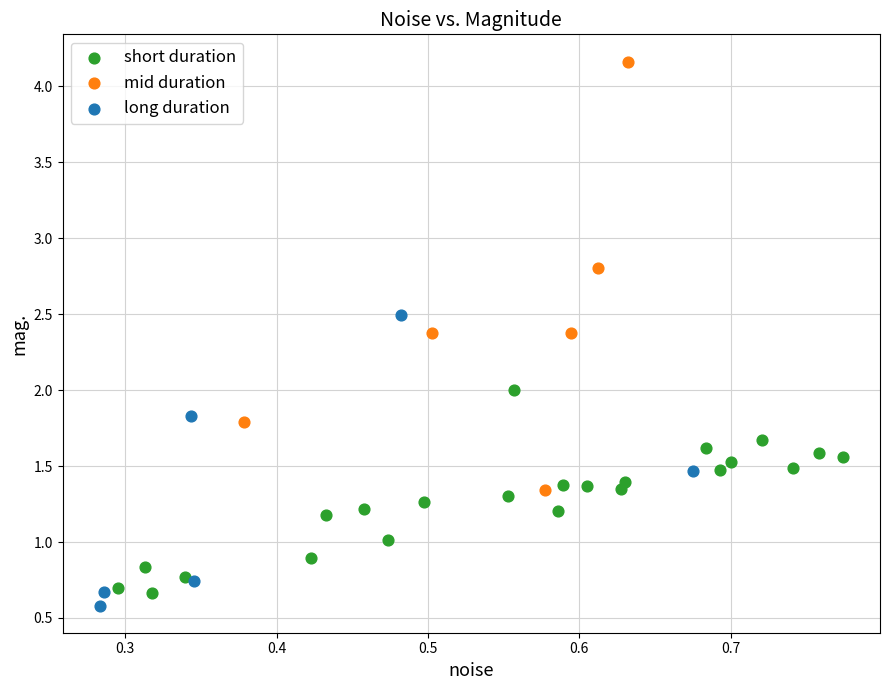

Which series has the widest spread of Y values?

mid duration